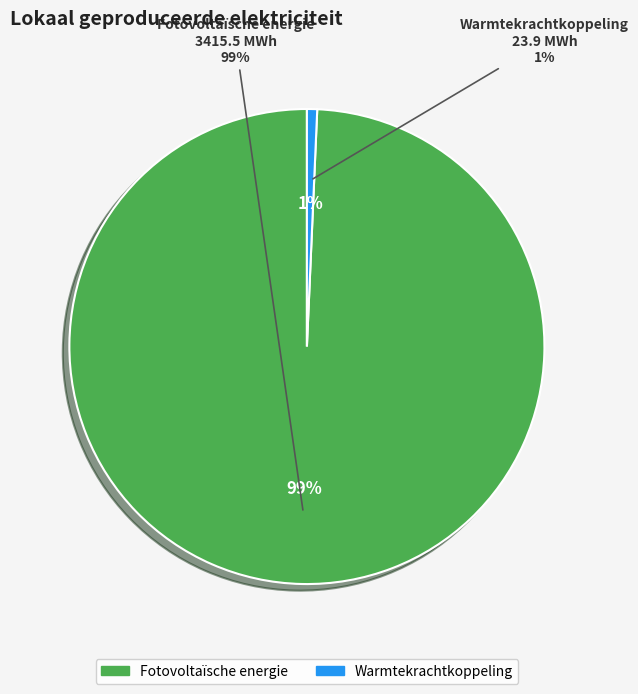

To the nearest percent, what portion does Fotovoltaïsche energie represent?

99%